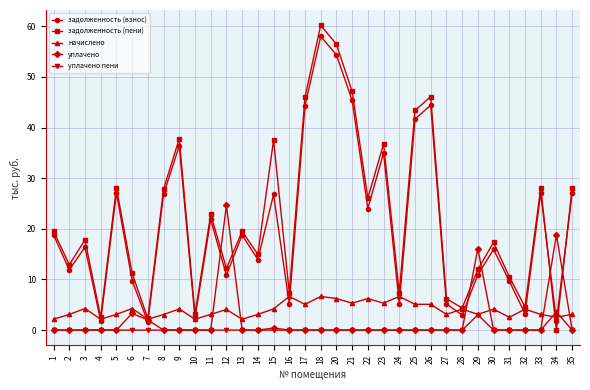

What is the difference between the maximum and minimum values in the задолженность (пени) series?

60.2